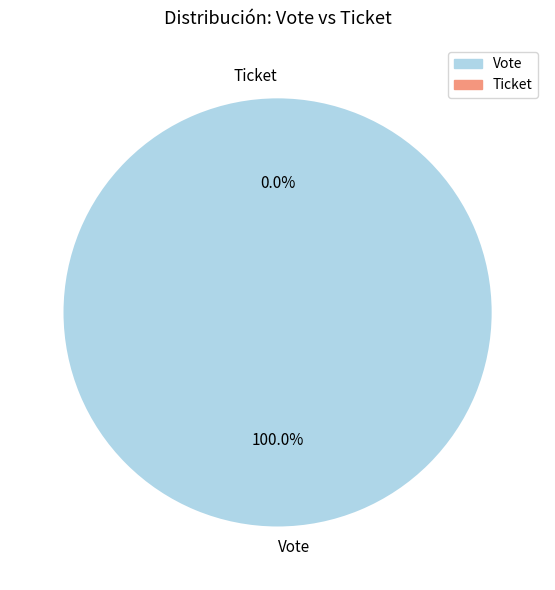

What is the change in value from Vote to Ticket?

-1